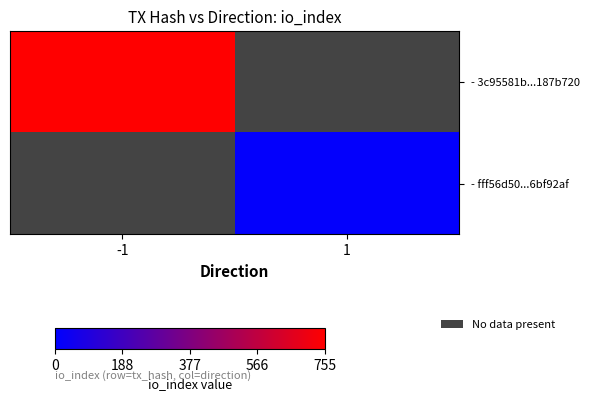

At how many categories does at least one series exceed 507?

1